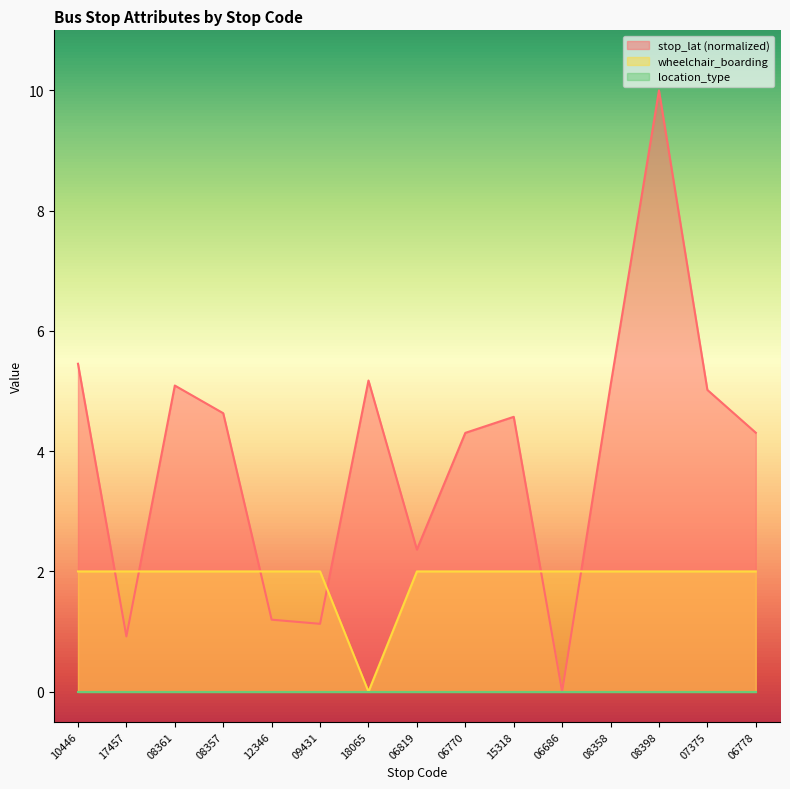

After their last crossing, which series has the higher values: stop_lat or wheelchair_boarding?

stop_lat